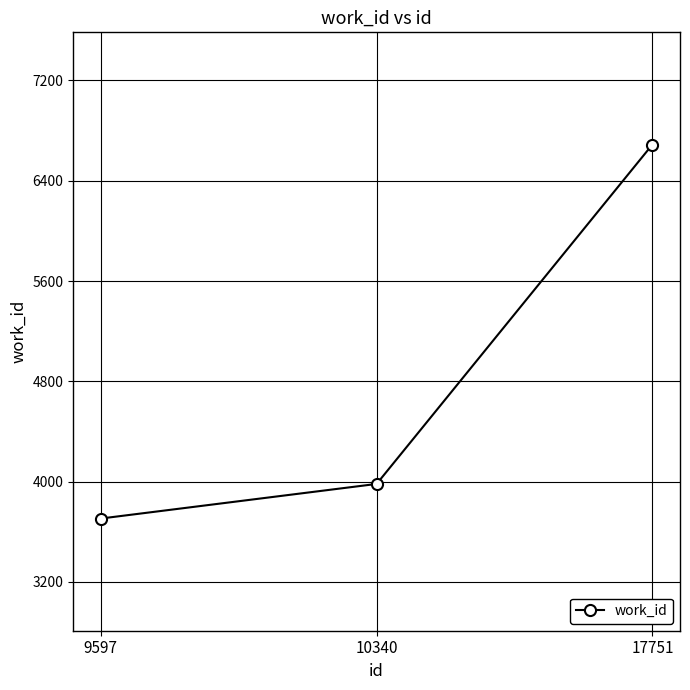

Rank the categories by value from lowest to highest.

9597, 10340, 17751